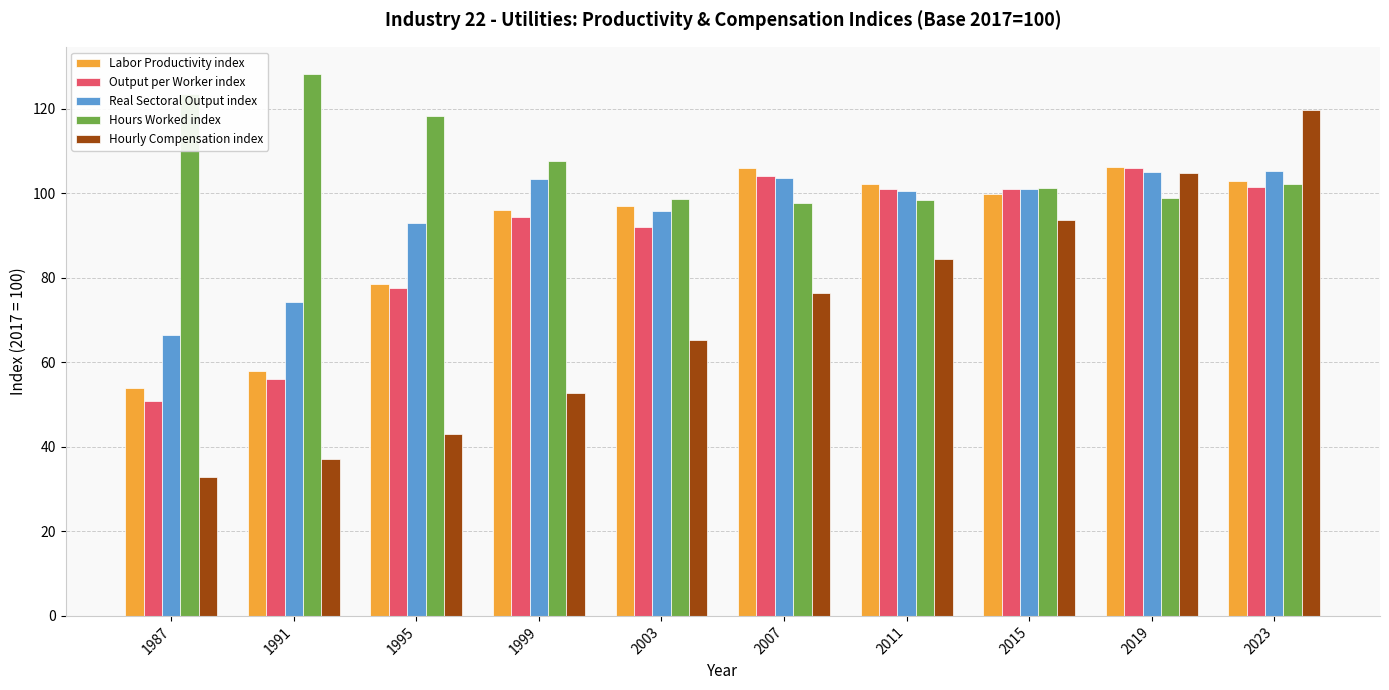

What are all the series names shown in the legend?

Labor Productivity index, Output per Worker index, Real Sectoral Output index, Hours Worked index, Hourly Compensation index